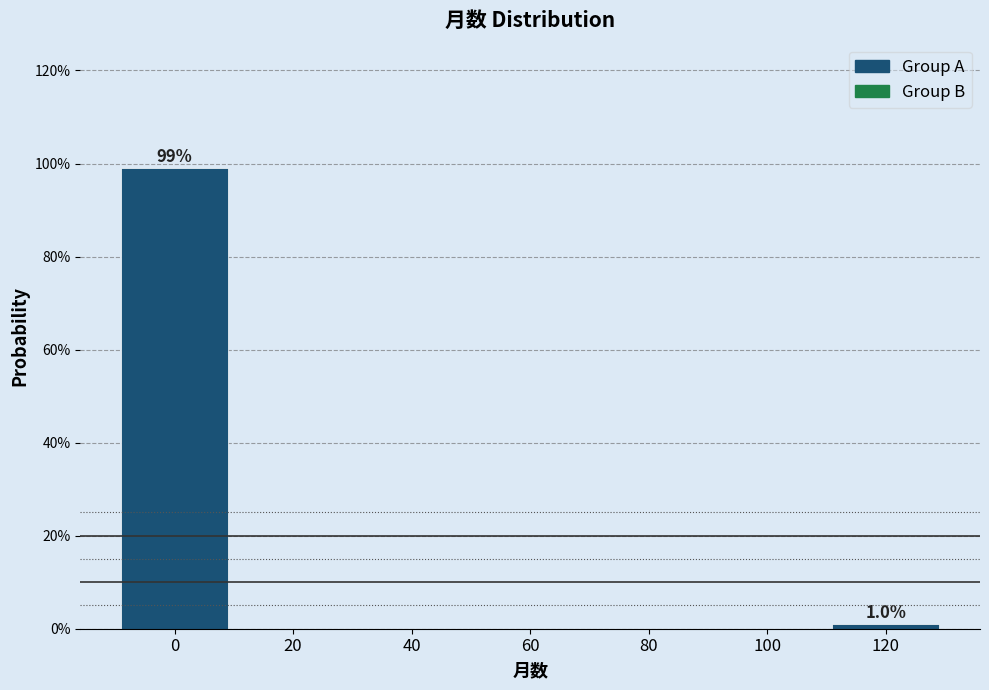

Reading left to right, list all the values displayed in this chart.

0=99.0	20=0.0	40=0.0	60=0.0	80=0.0	100=0.0	120=1.0